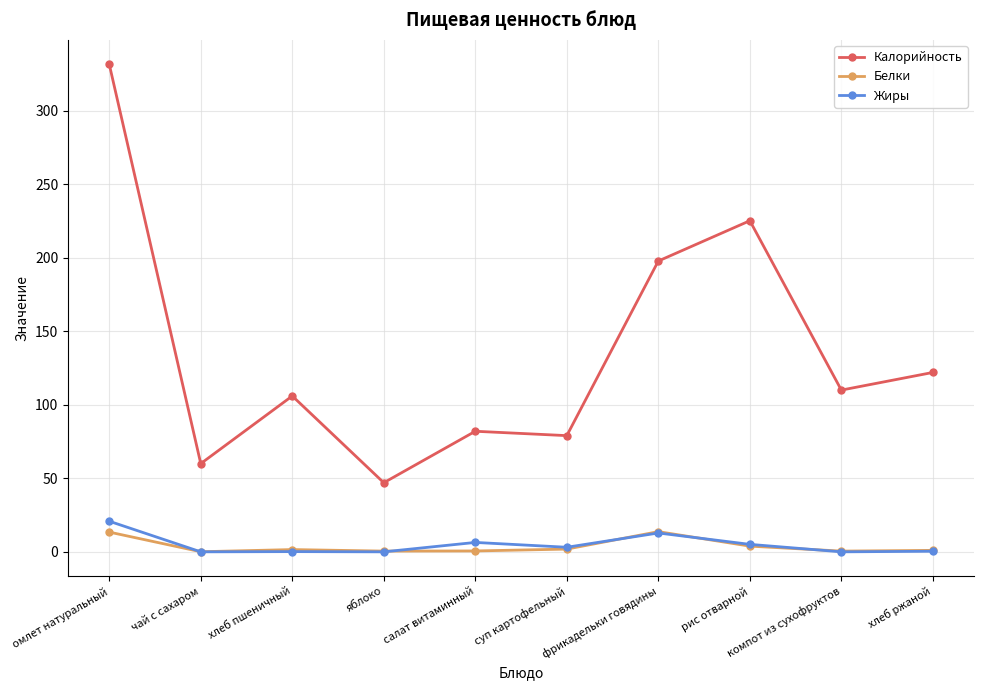

How many data points in Жиры are less than 3?

5